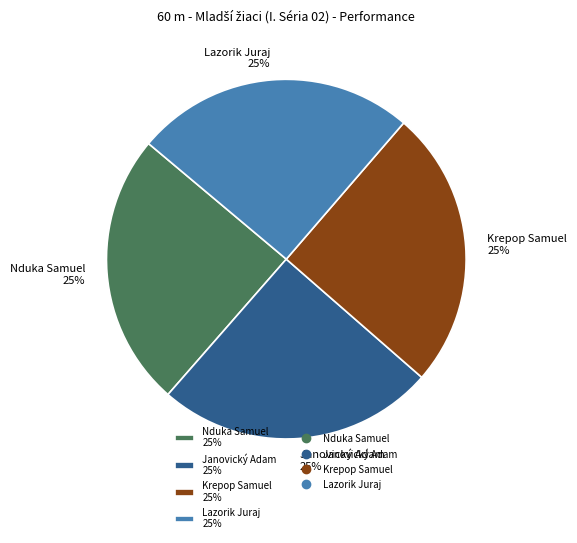

Does Janovický Adam represent more than half of the total?

No